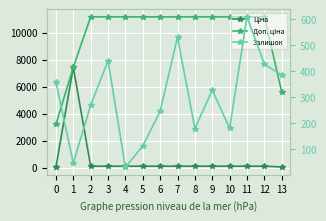

True or false: Доп. ціна has a value of 4761.2 at 9.

False